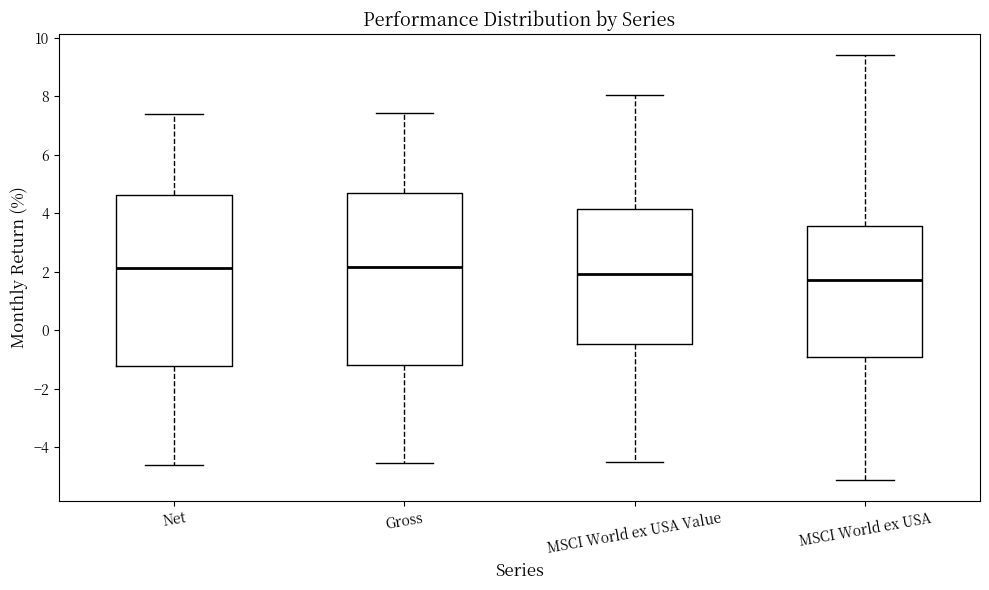

Reading left to right, transcribe this box plot: for each box, give where its median line is, the range the box spans, and where its two whiskers end, as read against the y-axis. The values are not printed on the chart, so give them approximately, as read against the axis.

Net: median 2.2, box -1.2 to 4.6, whiskers -4.6 to 7.4
Gross: median 2.2, box -1.2 to 4.6, whiskers -4.6 to 7.4
MSCI World ex USA Value: median 2.0, box -0.4 to 4.2, whiskers -4.6 to 8.0
MSCI World ex USA: median 1.8, box -0.8 to 3.6, whiskers -5.0 to 9.4